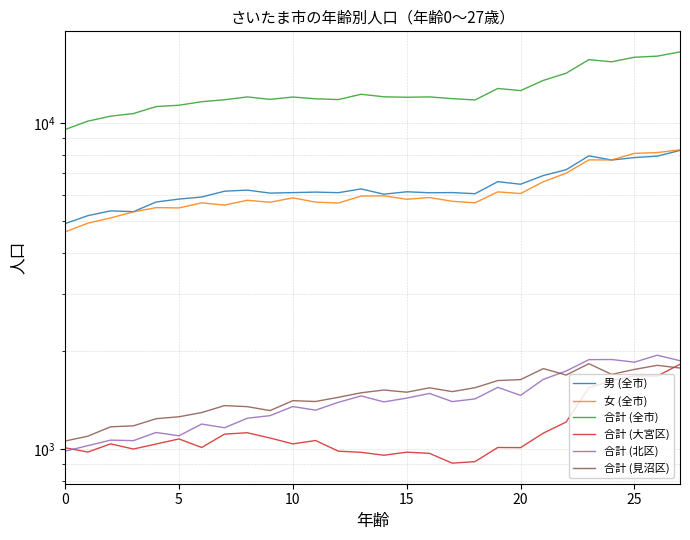

What is the sum of all 女 (全市) values?

171911